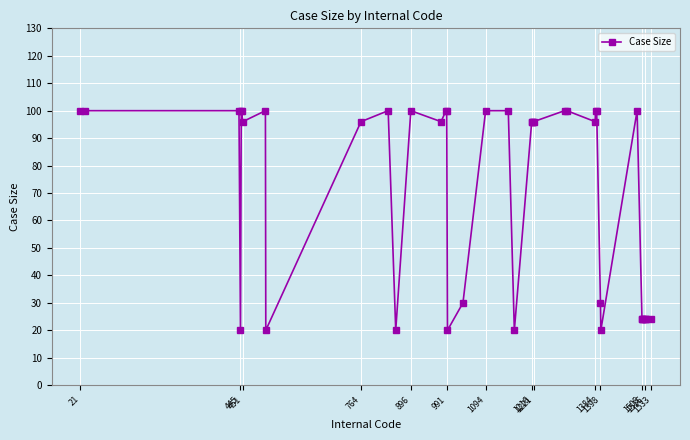

What is the difference between the maximum and minimum values?

80